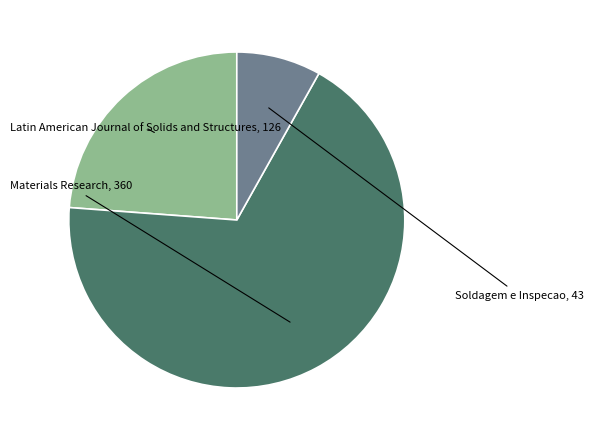

What is the change in value from Latin American Journal of Solids and Structures to Soldagem e Inspecao?

-83